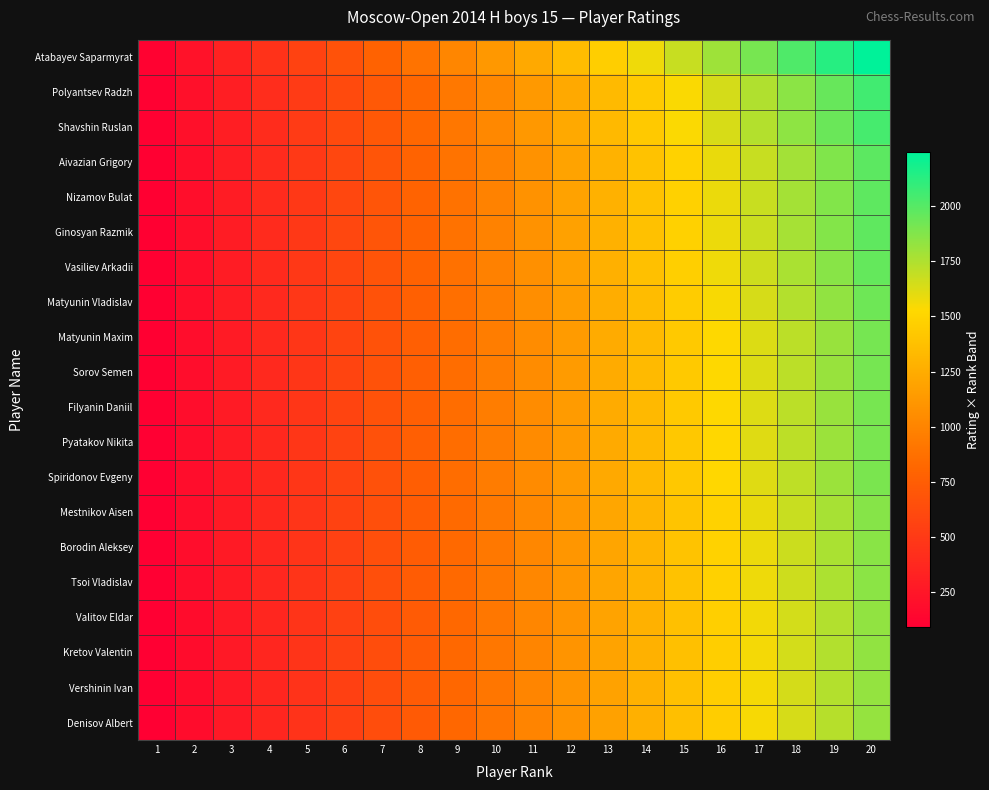

Which series has the largest range (max minus min)?

Atabayev Saparmyrat